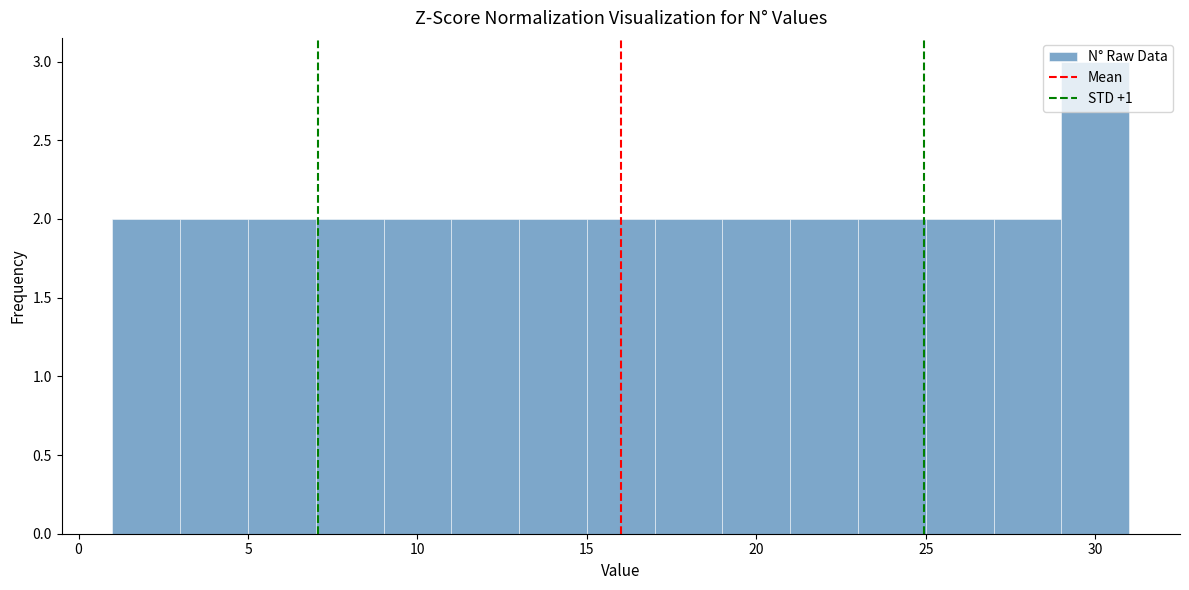

Reading left to right, list every bar in this chart as the range it spans on the x-axis followed by its height. The values are not printed on the chart, so give them approximately, as read against the axis.

1 to 3: 2
3 to 5: 2
5 to 7: 2
7 to 9: 2
9 to 11: 2
11 to 13: 2
13 to 15: 2
15 to 17: 2
17 to 19: 2
19 to 21: 2
21 to 23: 2
23 to 25: 2
25 to 27: 2
27 to 29: 2
29 to 31: 3